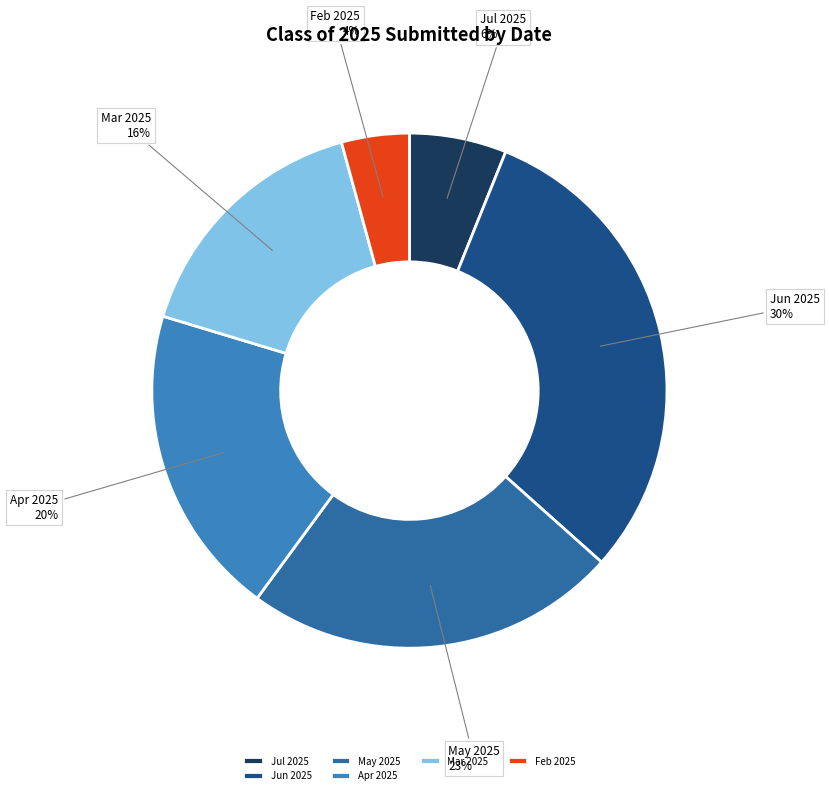

Approximately how many times larger is the value at Mar 2025 compared to Apr 2025?

0.8